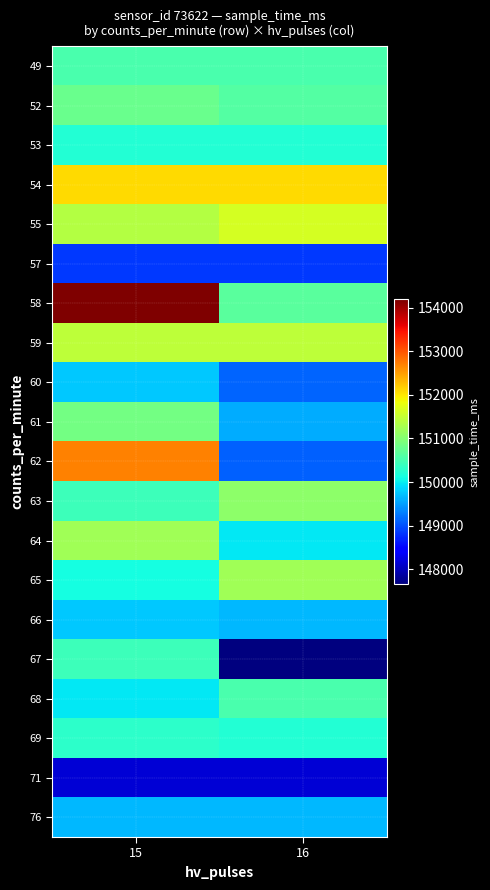

What is the difference between the highest and lowest values at 15?

6037